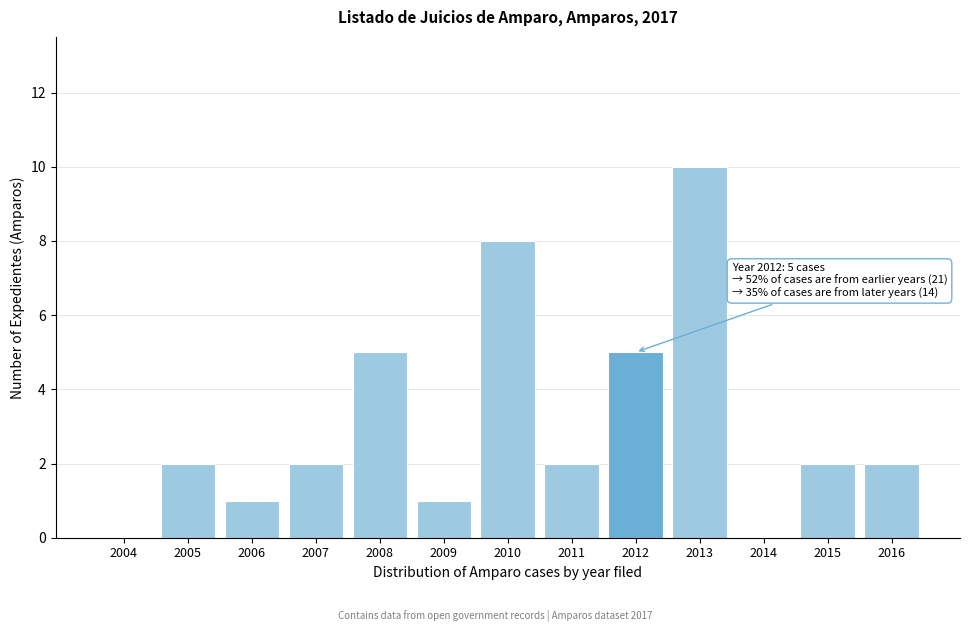

Reading left to right, list all the values displayed in this chart.

2004=0	2005=2	2006=1	2007=2	2008=5	2009=1	2010=8	2011=2	2012=5	2013=10	2014=0	2015=2	2016=2